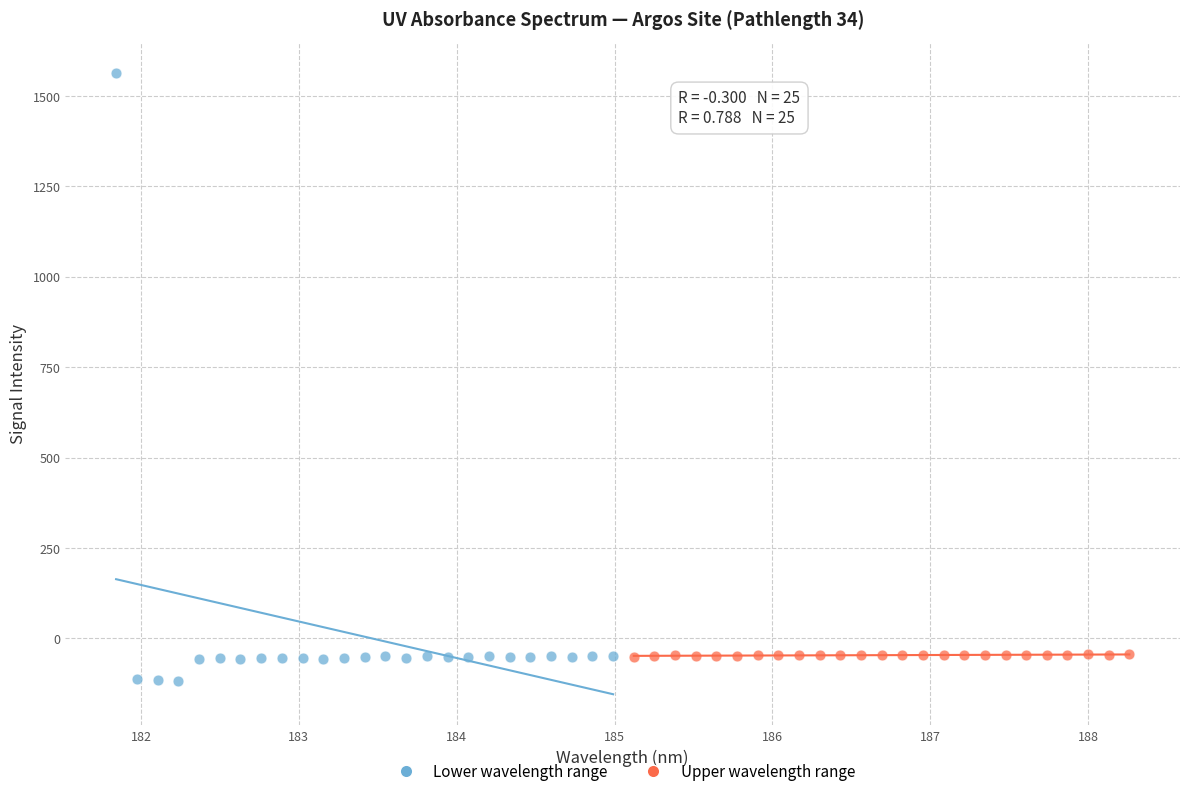

Which series reaches the maximum Y coordinate?

Lower wavelength range